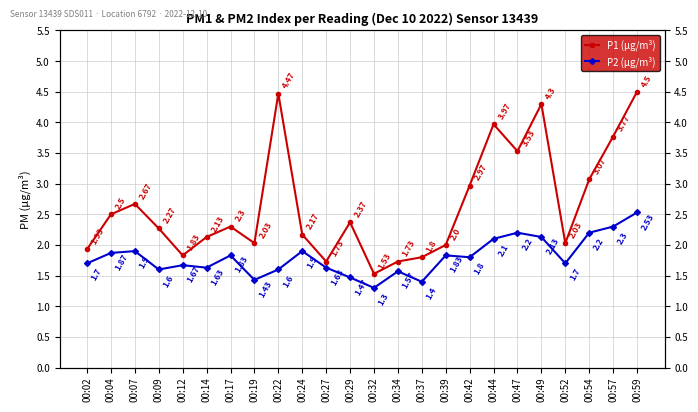

Where is the first local minimum for P2 (μg/m³)?

00:09